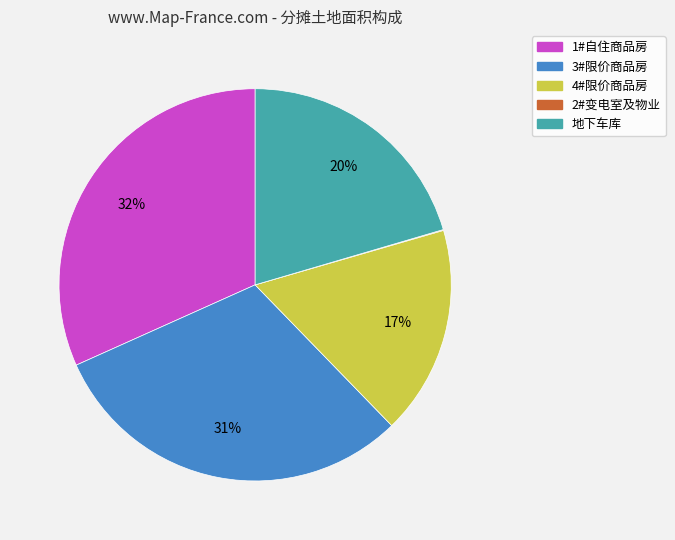

Does any single category account for the majority?

No